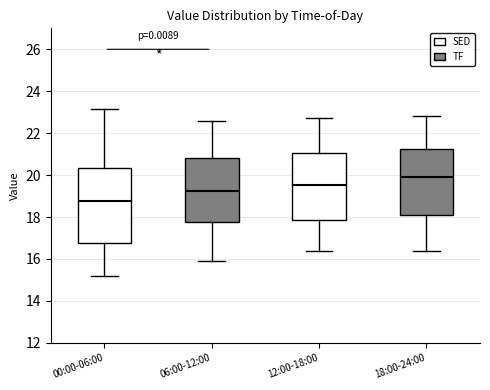

Comparing the boxes themselves (not the whiskers), which one is the tallest?

00:00-06:00